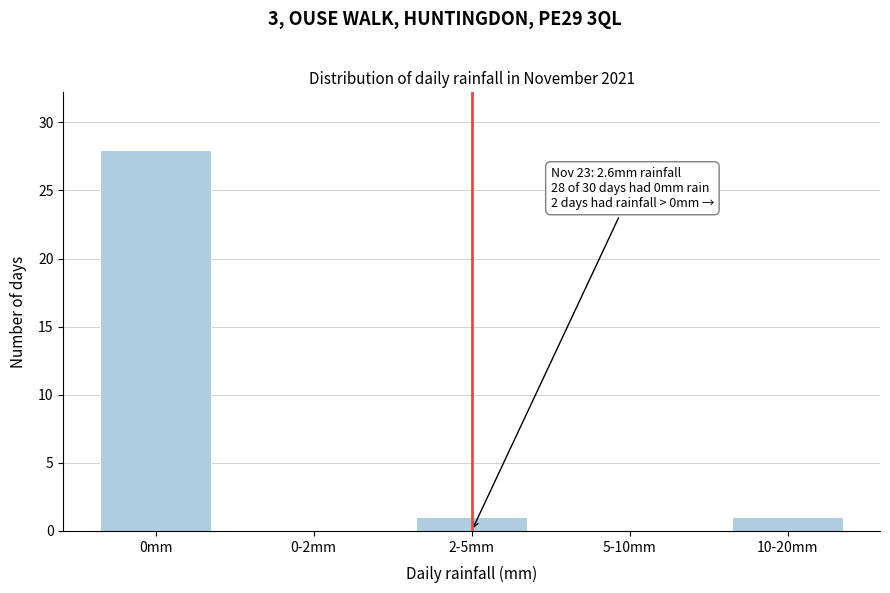

Reading left to right, what are all the values shown in this chart?

0mm=28	0-2mm=0	2-5mm=1	5-10mm=0	10-20mm=1